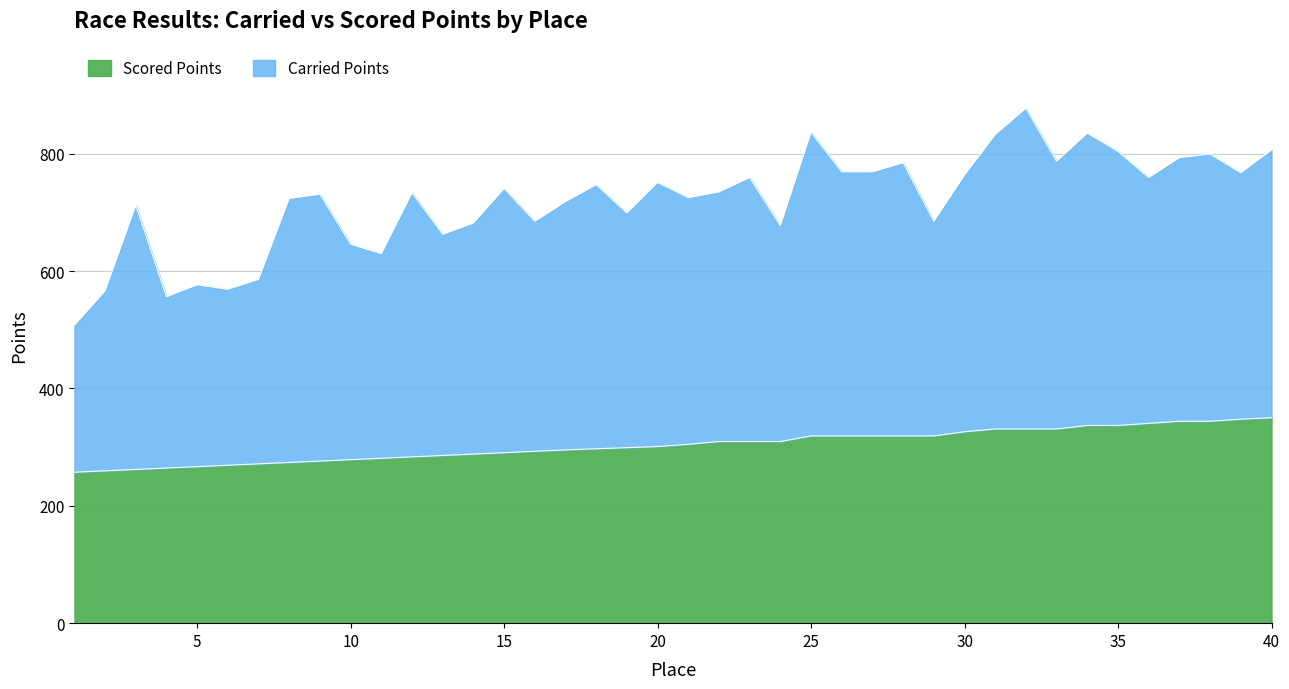

What is the total value across all series at 10?

645.8